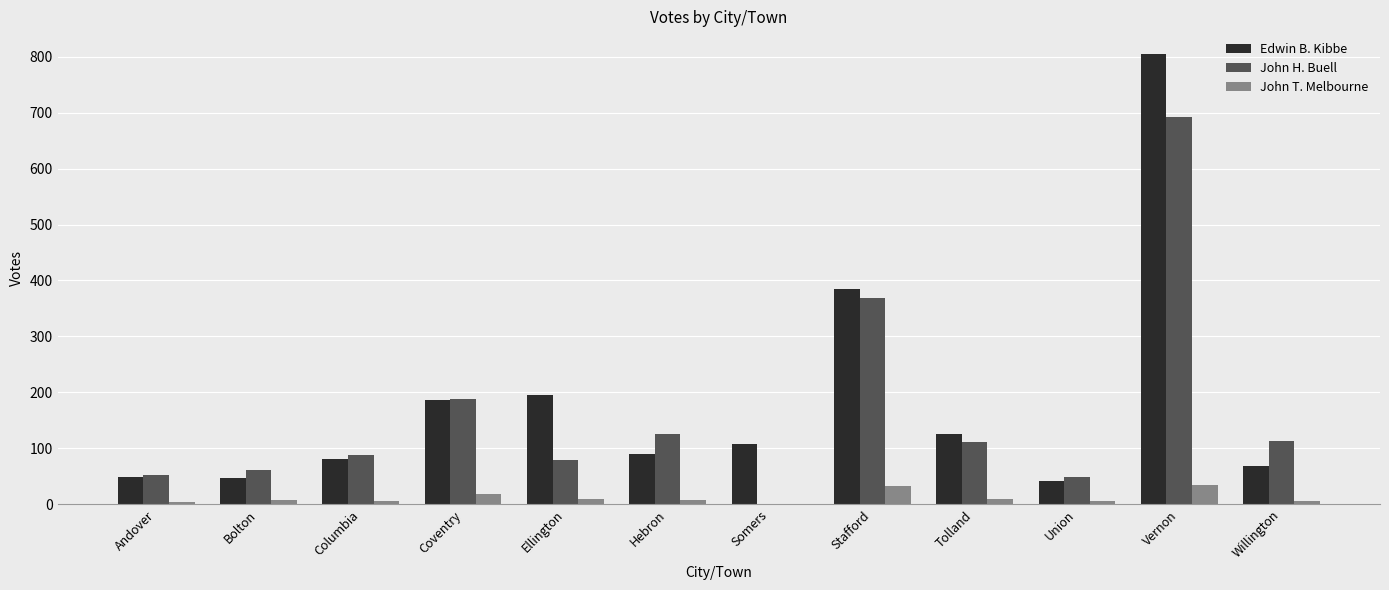

How many data points does each series have?

12